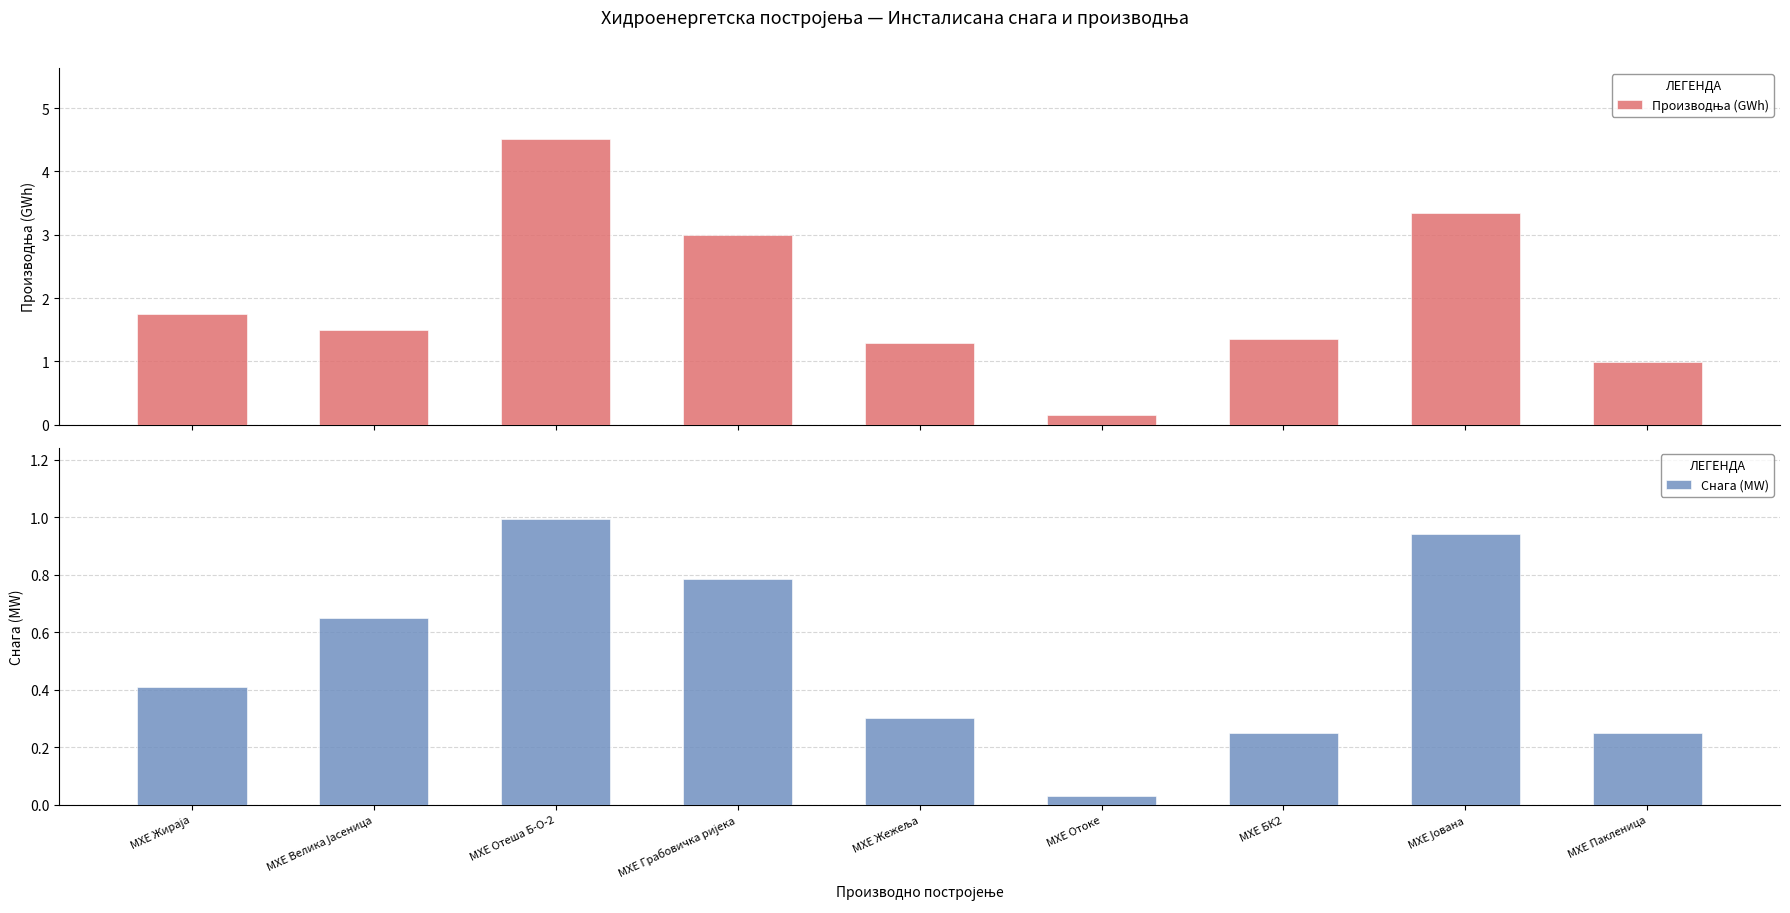

What is the sum of all Снага (МW) values?

4.6